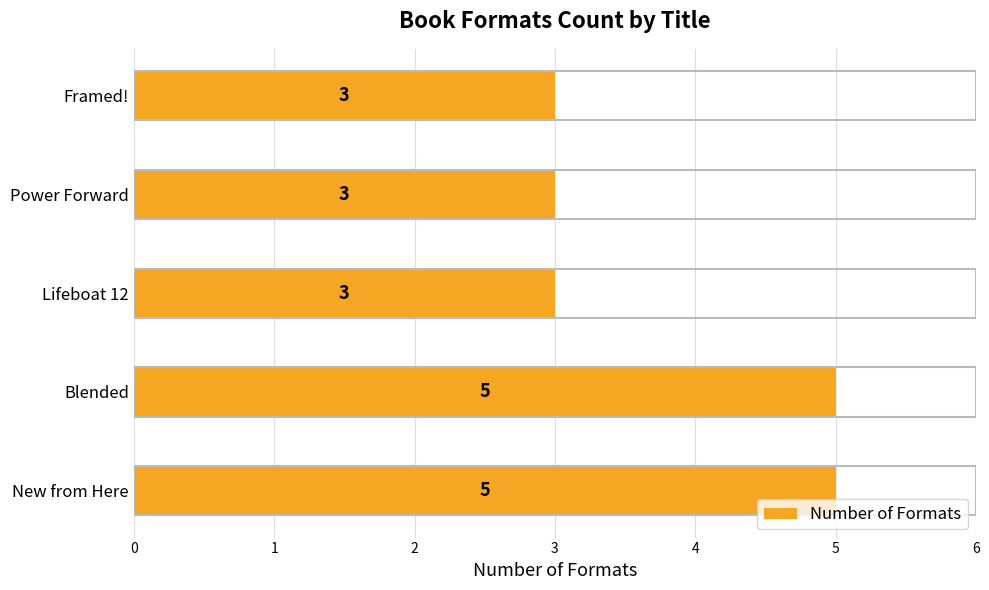

Count the values in the range 3 to 5.

5